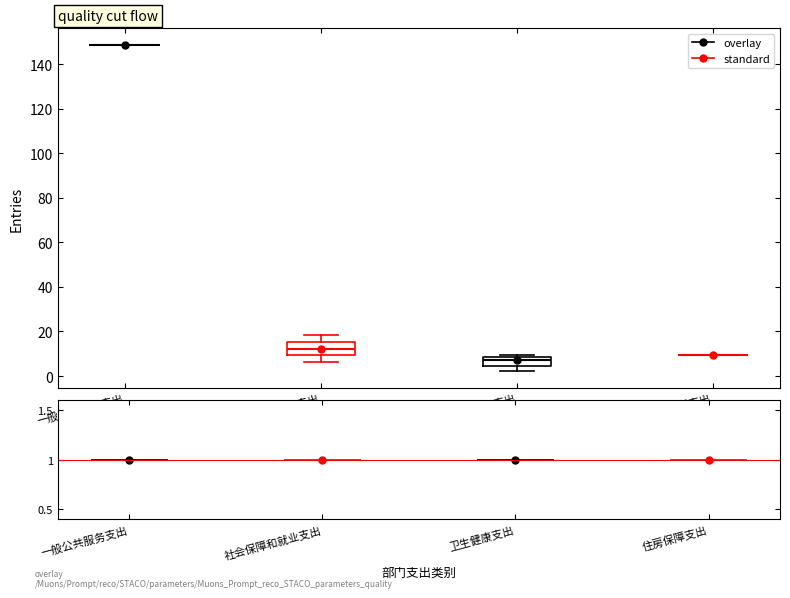

Which box is the tallest, from its lower edge to its upper edge?

社会保障和就业支出